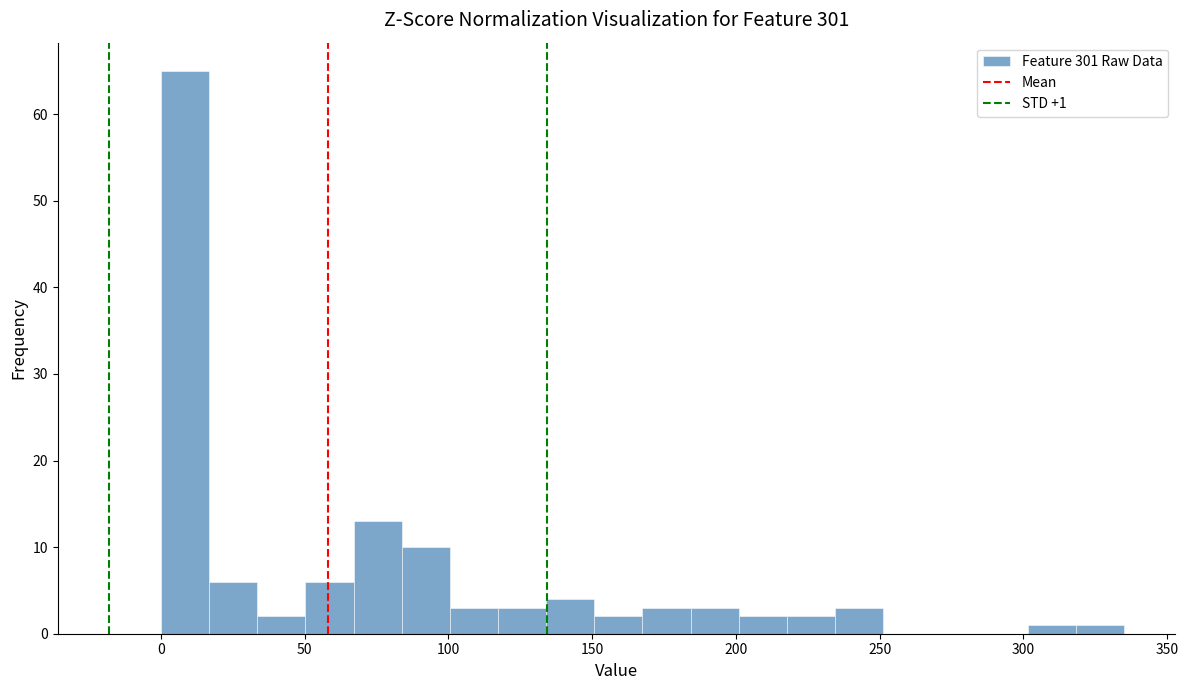

Read against the x-axis, roughly where is the centre of the tallest bar?

10